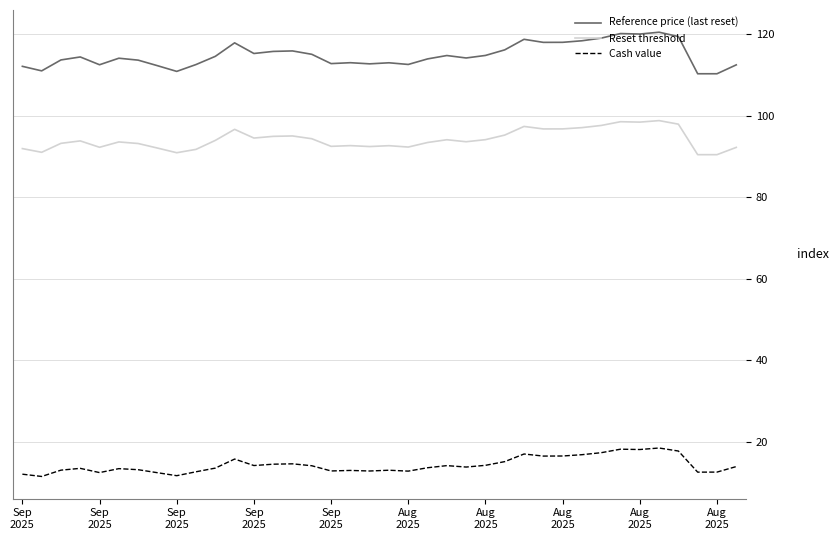

Which series has the largest total across all categories?

Reference price (last reset)